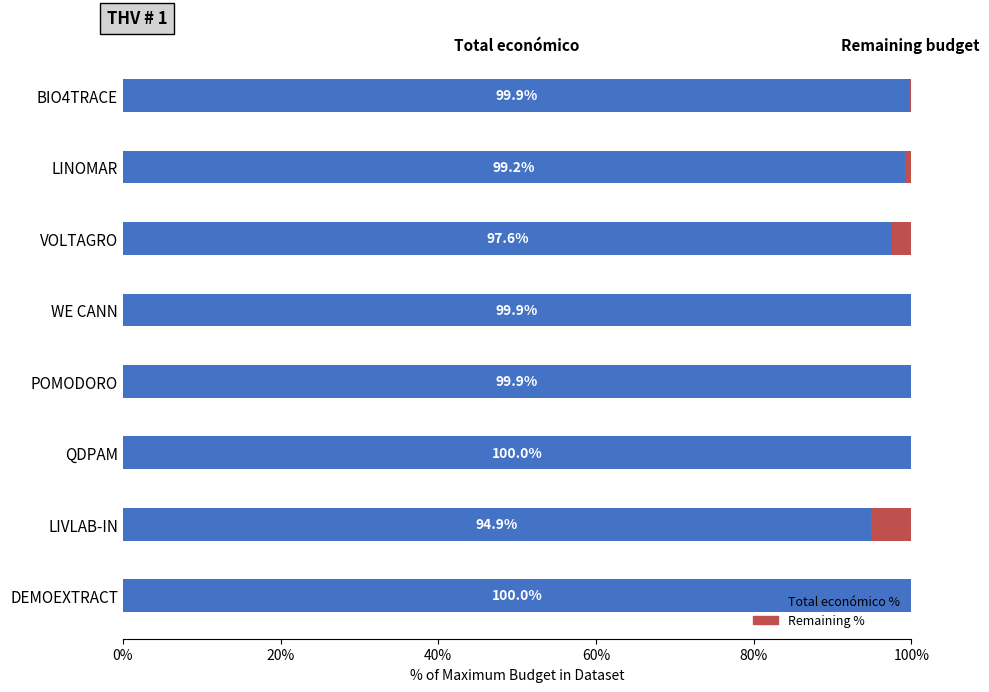

The value of Total económico % at LIVLAB-IN is 165.6. True or false?

False